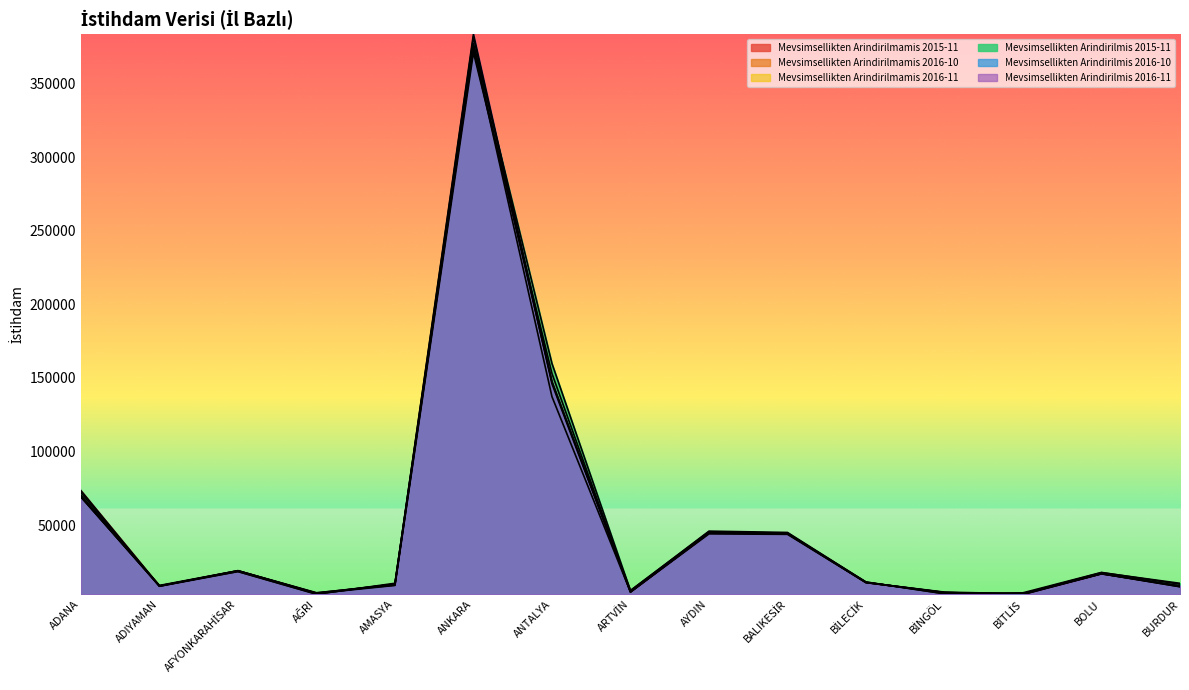

At which label does Mevsimsellikten Arindirilmamis 2016-10 reach its minimum?

BİTLİS